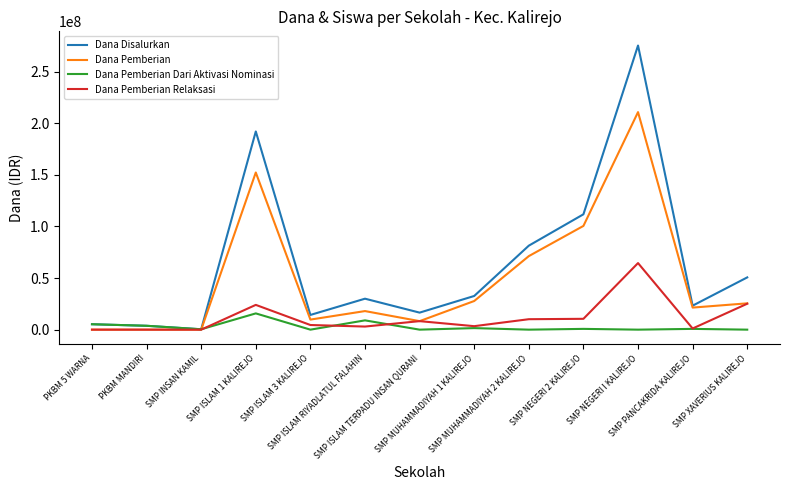

Where does the Dana Pemberian Dari Aktivasi Nominasi series first go above 750000?

PKBM 5 WARNA